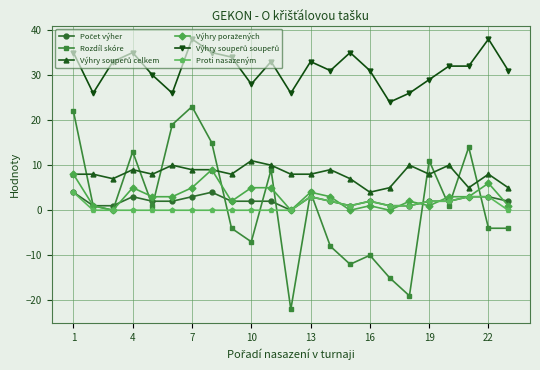

Which series has the largest range (max minus min)?

Rozdíl skóre